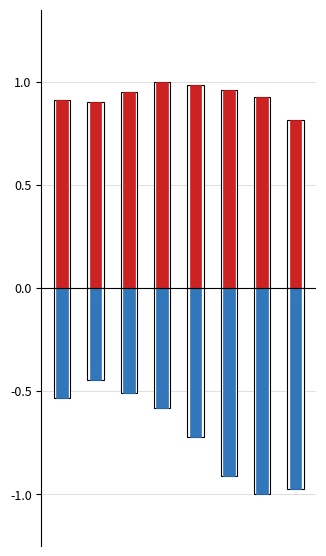

Which category has the highest value in the Geburten (normiert) series?

3